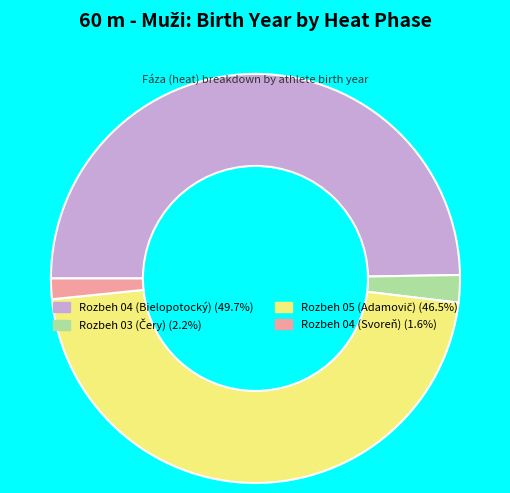

Between Rozbeh 04 (Svoreň) and Rozbeh 04 (Bielopotocký), which is larger?

Rozbeh 04 (Bielopotocký)